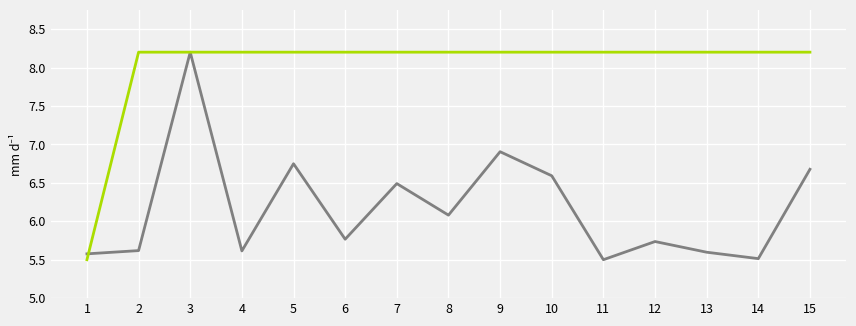

What is the difference between the highest and lowest values at 14?

2.7